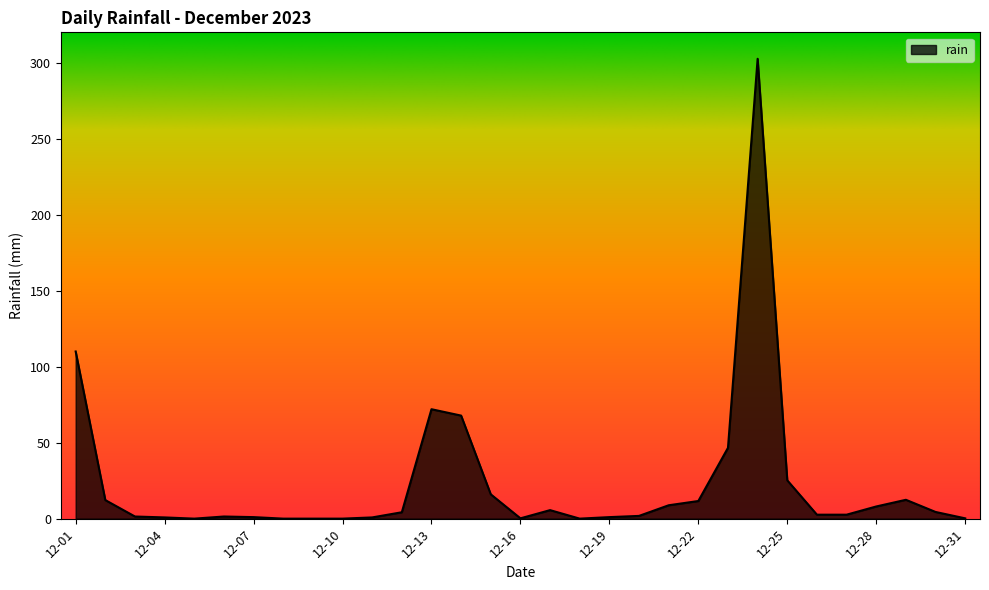

Does the chart display data point markers on the line(s)?

No